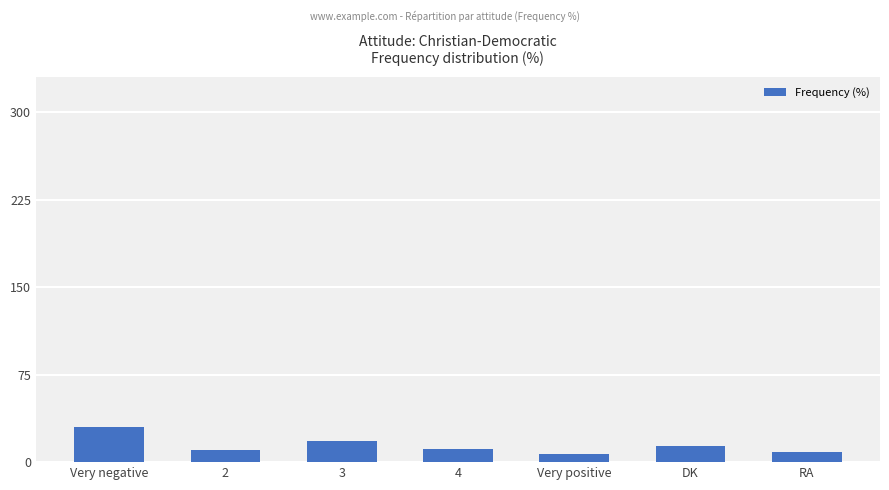

The value at 3 is 18. True or false?

True